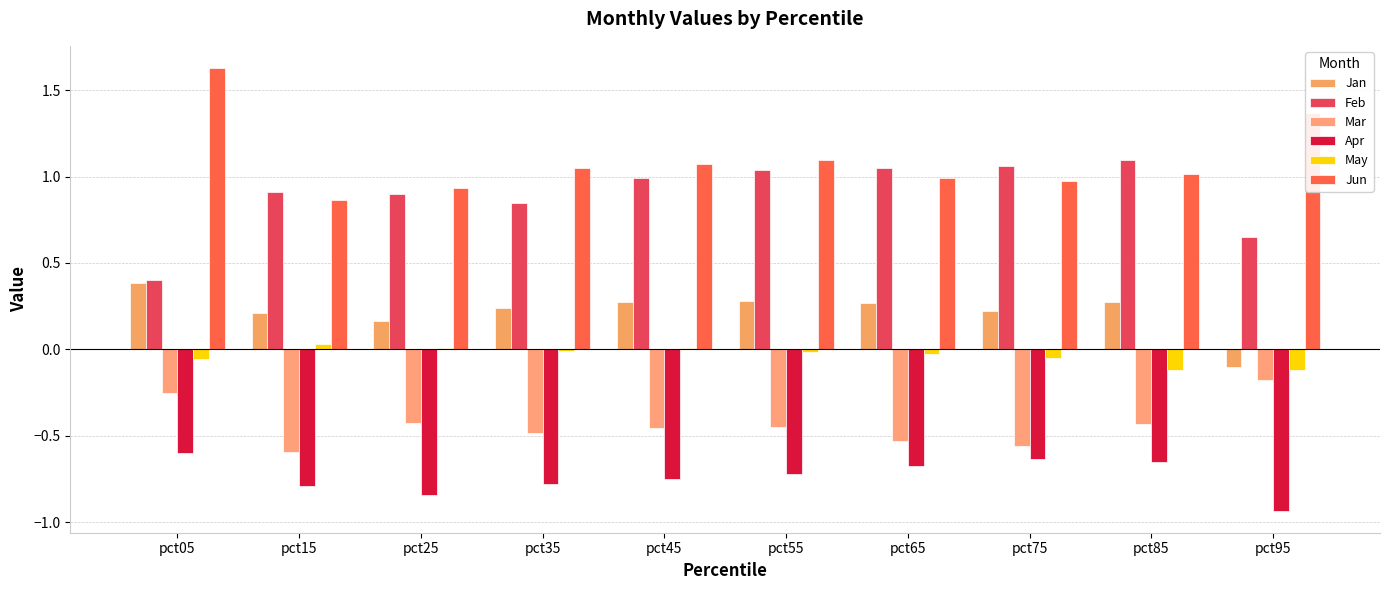

Which series has the largest total across all categories?

Jun